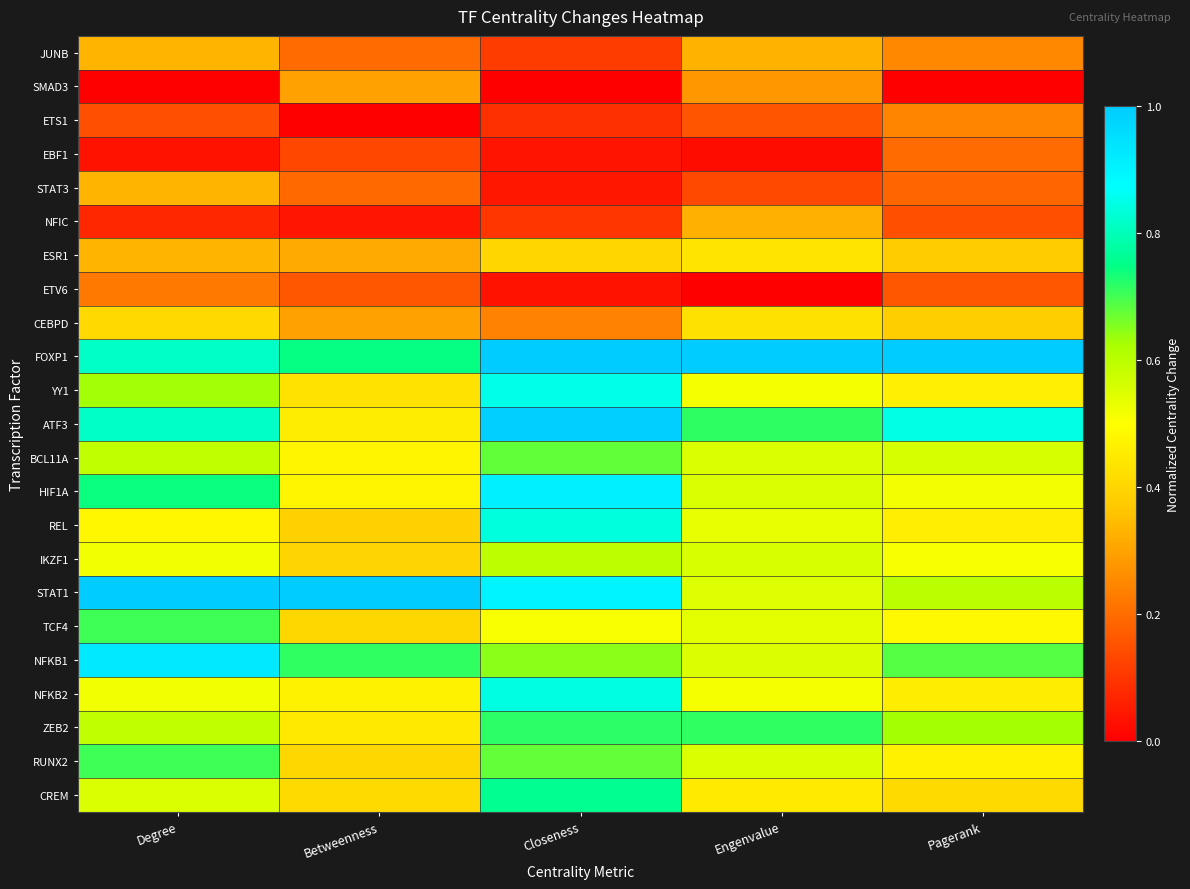

Reading left to right, what are all the values shown in this chart?

JUNB: Degree=0.3	Betweenness=0.2	Closeness=0.1	Engenvalue=0.3	Pagerank=0.3
SMAD3: Degree=0.0	Betweenness=0.3	Closeness=0.0	Engenvalue=0.3	Pagerank=0.0
ETS1: Degree=0.1	Betweenness=0.0	Closeness=0.1	Engenvalue=0.2	Pagerank=0.2
EBF1: Degree=0.0	Betweenness=0.1	Closeness=0.0	Engenvalue=0.0	Pagerank=0.2
STAT3: Degree=0.3	Betweenness=0.2	Closeness=0.0	Engenvalue=0.1	Pagerank=0.2
NFIC: Degree=0.1	Betweenness=0.0	Closeness=0.1	Engenvalue=0.3	Pagerank=0.1
ESR1: Degree=0.3	Betweenness=0.3	Closeness=0.4	Engenvalue=0.4	Pagerank=0.4
ETV6: Degree=0.2	Betweenness=0.2	Closeness=0.0	Engenvalue=0.0	Pagerank=0.2
CEBPD: Degree=0.4	Betweenness=0.3	Closeness=0.2	Engenvalue=0.4	Pagerank=0.4
FOXP1: Degree=0.8	Betweenness=0.7	Closeness=1.0	Engenvalue=1.0	Pagerank=1.0
YY1: Degree=0.6	Betweenness=0.4	Closeness=0.9	Engenvalue=0.5	Pagerank=0.5
ATF3: Degree=0.8	Betweenness=0.5	Closeness=1.0	Engenvalue=0.7	Pagerank=0.8
BCL11A: Degree=0.6	Betweenness=0.5	Closeness=0.7	Engenvalue=0.6	Pagerank=0.6
HIF1A: Degree=0.7	Betweenness=0.5	Closeness=0.9	Engenvalue=0.6	Pagerank=0.5
REL: Degree=0.5	Betweenness=0.4	Closeness=0.8	Engenvalue=0.5	Pagerank=0.5
IKZF1: Degree=0.5	Betweenness=0.4	Closeness=0.6	Engenvalue=0.6	Pagerank=0.5
STAT1: Degree=1.0	Betweenness=1.0	Closeness=0.9	Engenvalue=0.6	Pagerank=0.6
TCF4: Degree=0.7	Betweenness=0.4	Closeness=0.5	Engenvalue=0.5	Pagerank=0.5
NFKB1: Degree=0.9	Betweenness=0.7	Closeness=0.6	Engenvalue=0.6	Pagerank=0.7
NFKB2: Degree=0.5	Betweenness=0.5	Closeness=0.8	Engenvalue=0.5	Pagerank=0.5
ZEB2: Degree=0.6	Betweenness=0.4	Closeness=0.7	Engenvalue=0.7	Pagerank=0.6
RUNX2: Degree=0.7	Betweenness=0.4	Closeness=0.7	Engenvalue=0.6	Pagerank=0.5
CREM: Degree=0.6	Betweenness=0.4	Closeness=0.8	Engenvalue=0.4	Pagerank=0.4